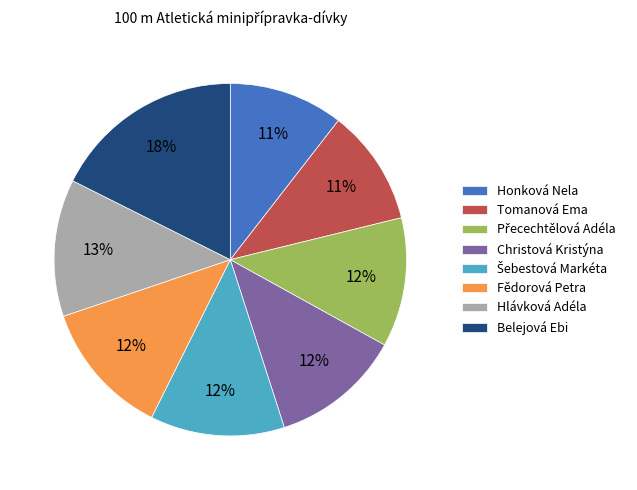

Between Tomanová Ema and Fědorová Petra, which is larger?

Fědorová Petra